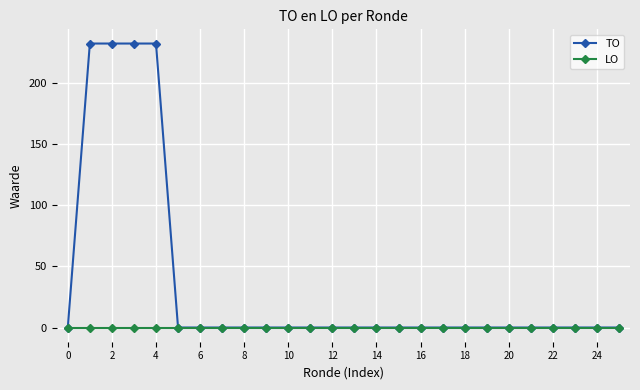

What is the maximum value shown in the chart?

232